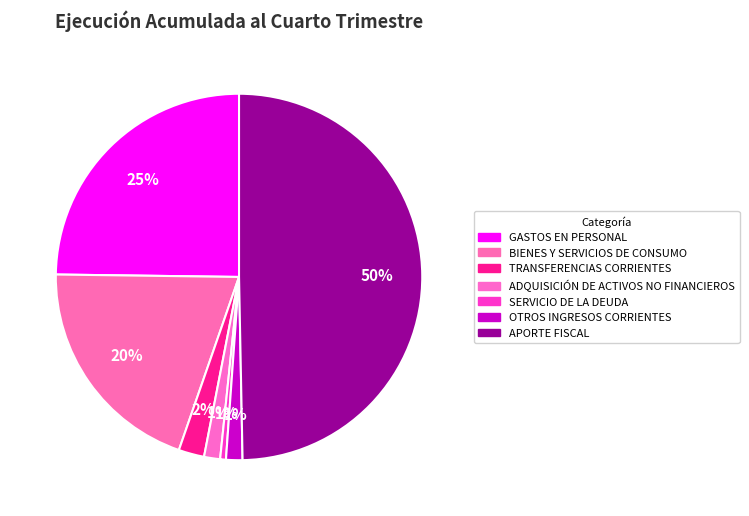

What is the largest slice in the pie chart?

APORTE FISCAL